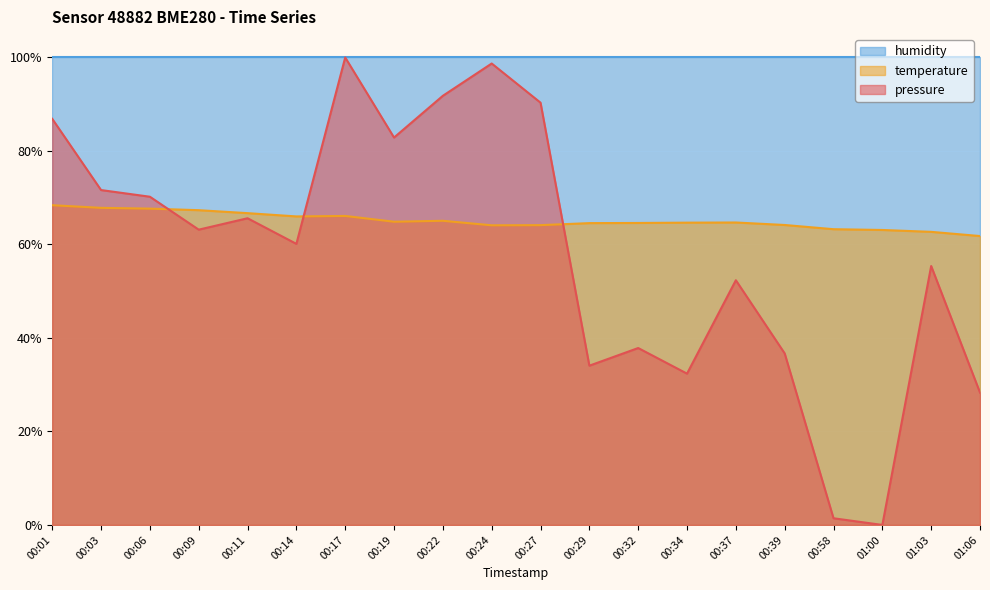

Which label corresponds to the largest value in the chart?

00:17